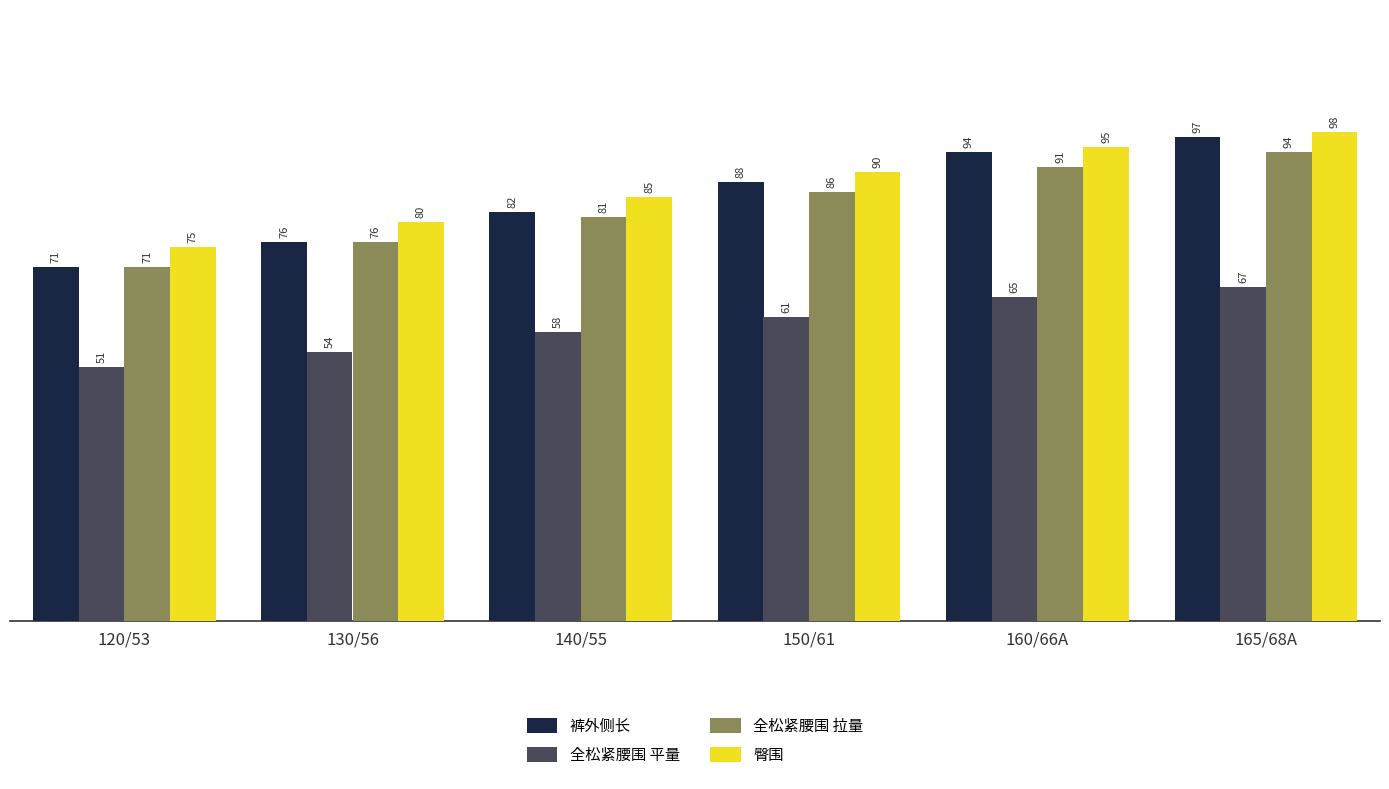

Count the 全松紧腰围 拉量 values in the range 76 to 91.

4